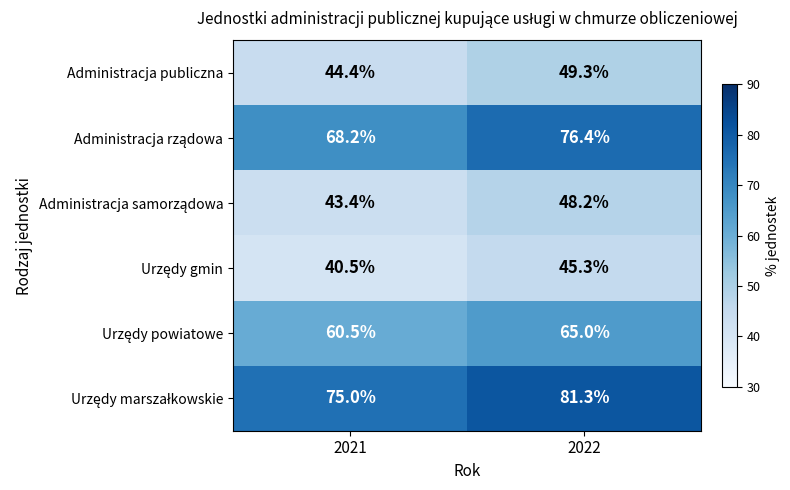

What is the difference between the highest and lowest values at 2022?

36.0